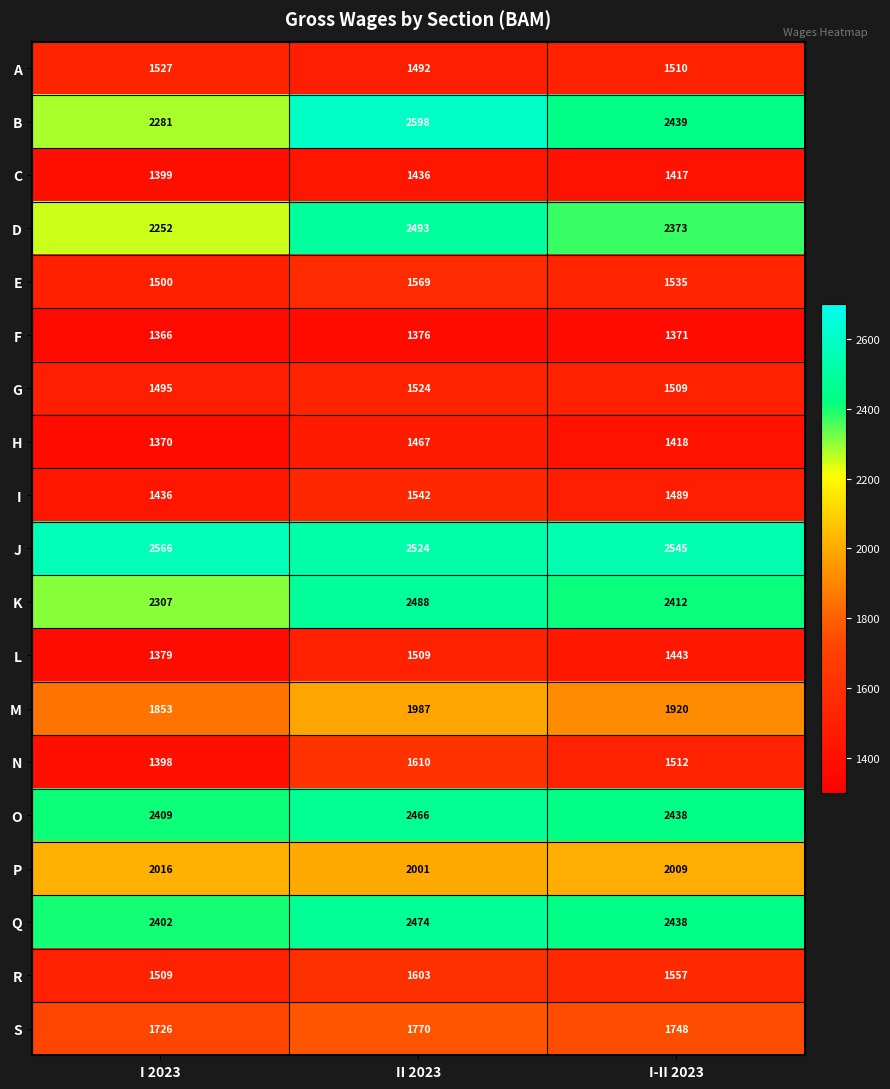

What is the minimum value for O?

2409